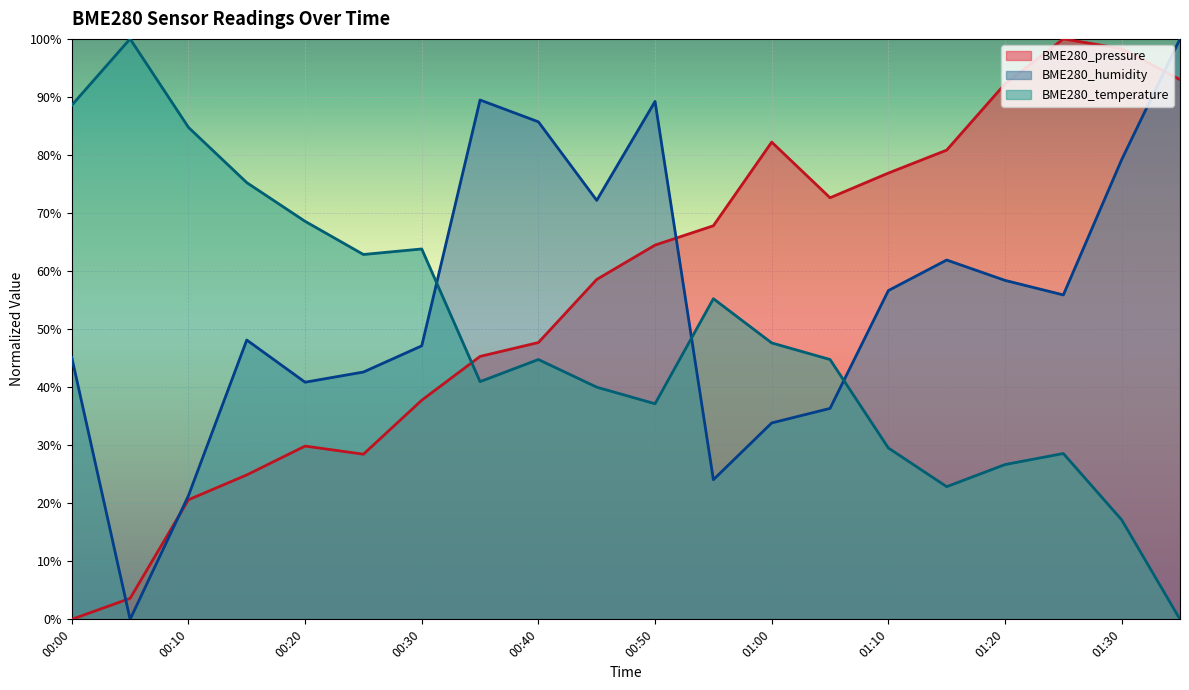

At which category is the sum across all series the highest?

01:30